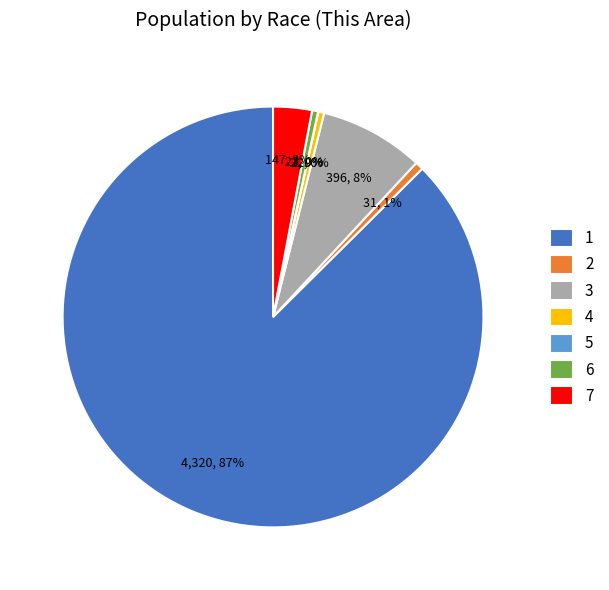

To the nearest percent, what is the difference between the 3 and 4 slice percentages?

8%